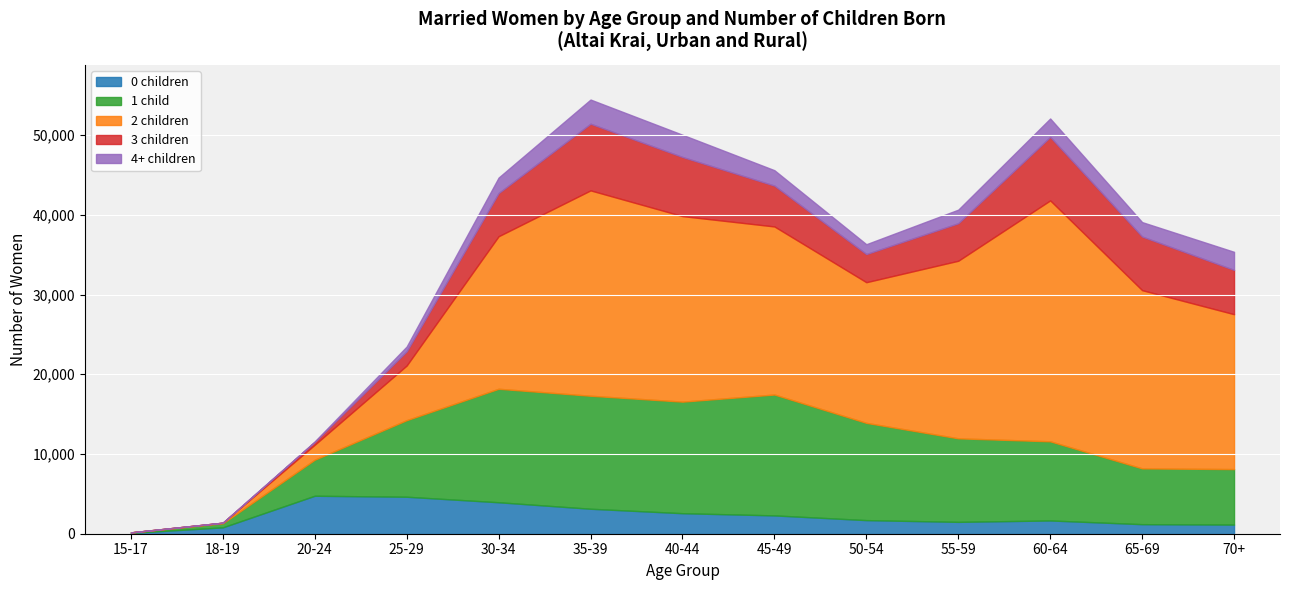

Which category has the highest value across all series?

60-64